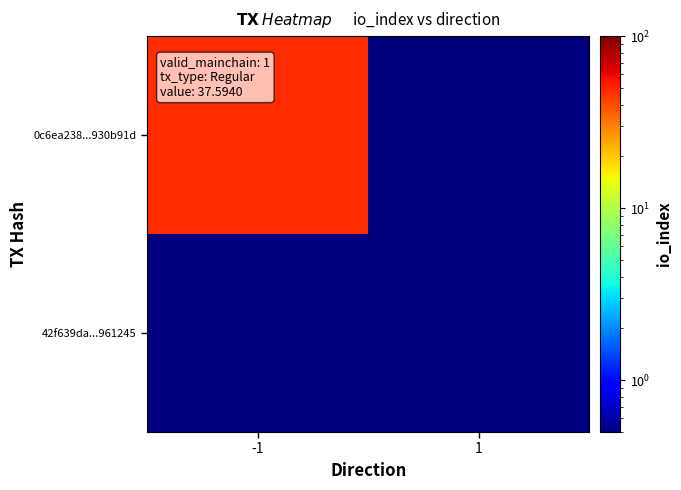

What is the spread (max minus min) of values at -1?

47.9